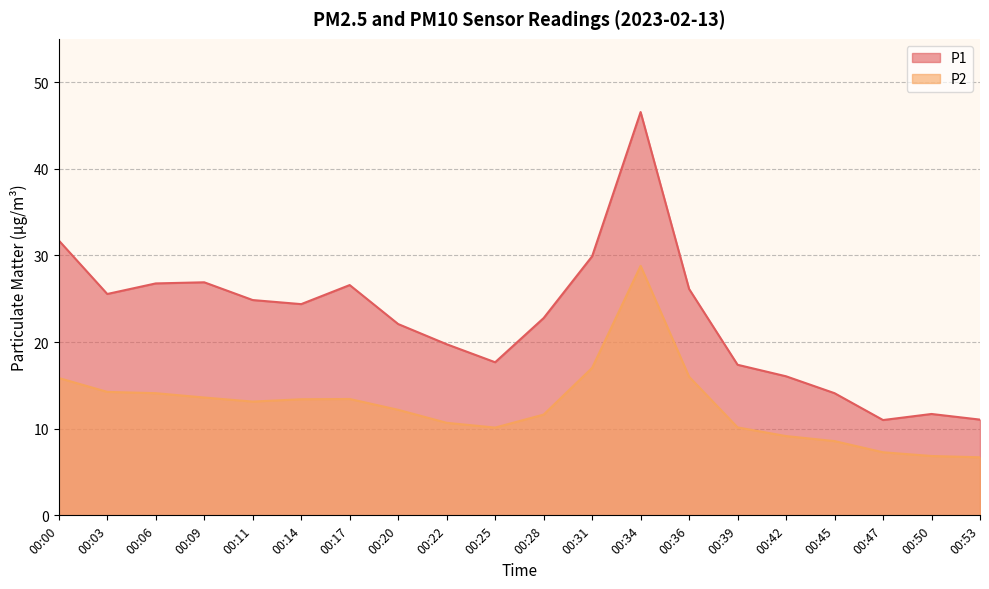

Reading left to right, transcribe all the data shown in this chart.

P1: 31.7	25.6	26.8	26.9	24.9	24.4	26.6	22.1	19.8	17.7	22.8	29.9	46.5	26.1	17.4	16.1	14.1	11.0	11.7	11.1
P2: 15.8	14.2	14.1	13.6	13.1	13.4	13.4	12.2	10.7	10.1	11.6	17.0	28.8	16.0	10.2	9.2	8.6	7.3	6.8	6.7